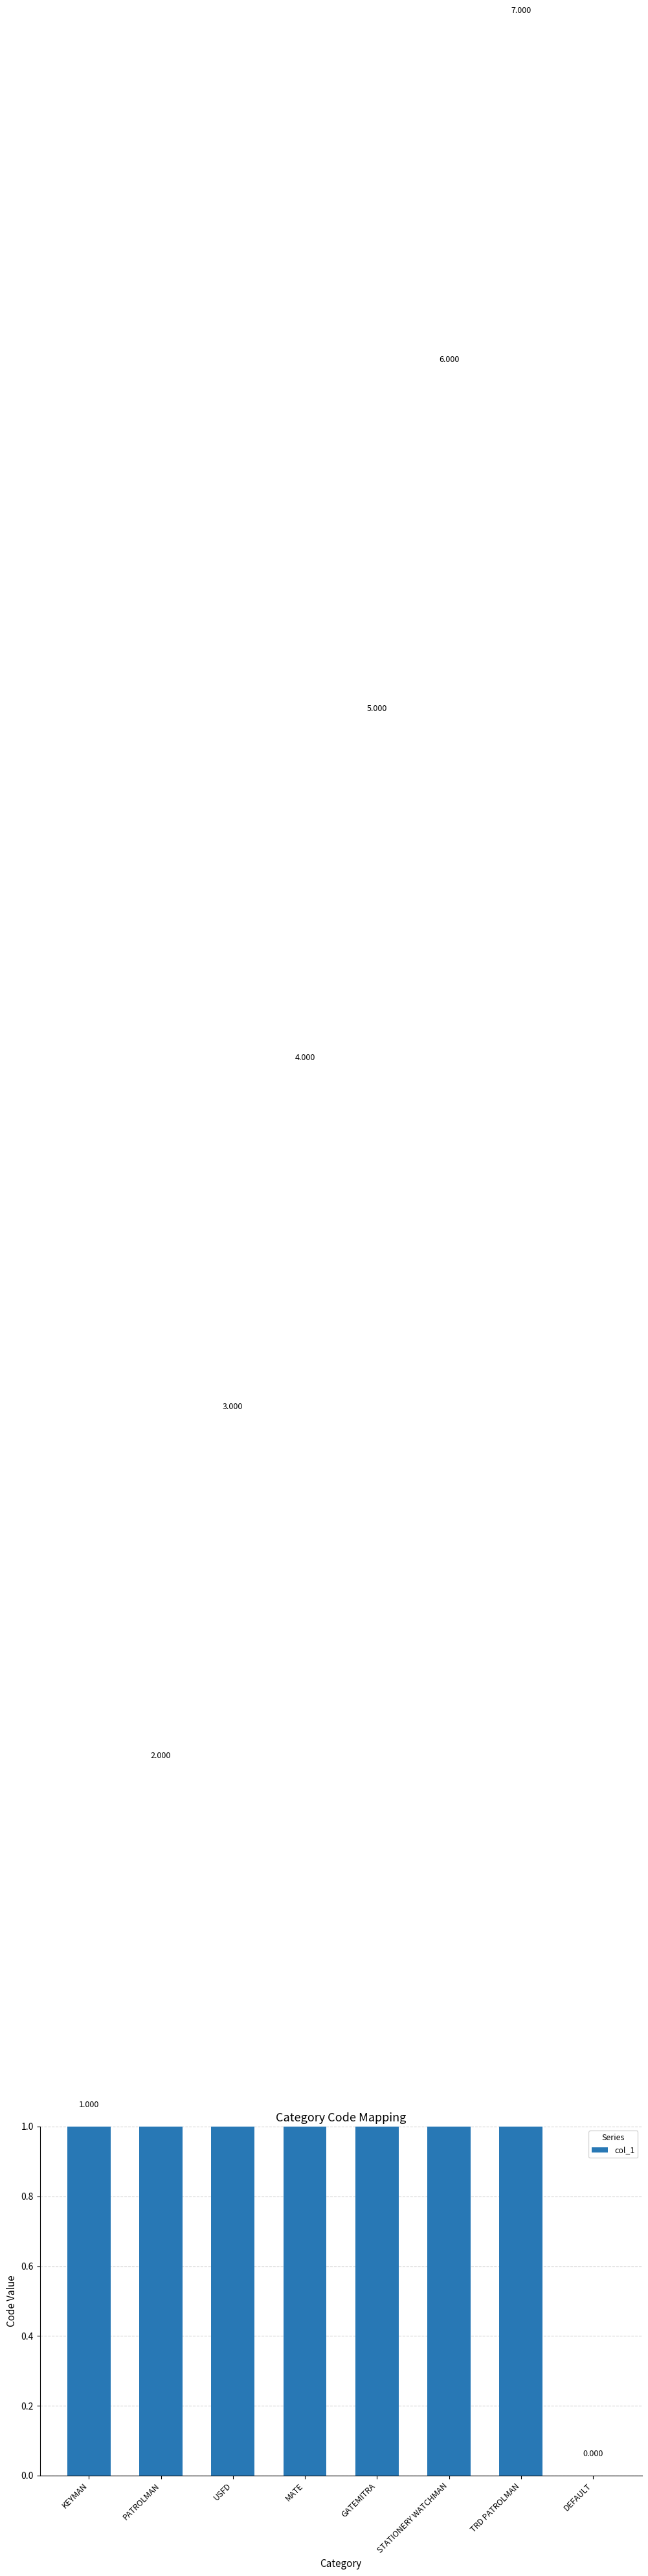

Reading left to right, extract all data points from this chart.

1	2	3	4	5	6	7	0